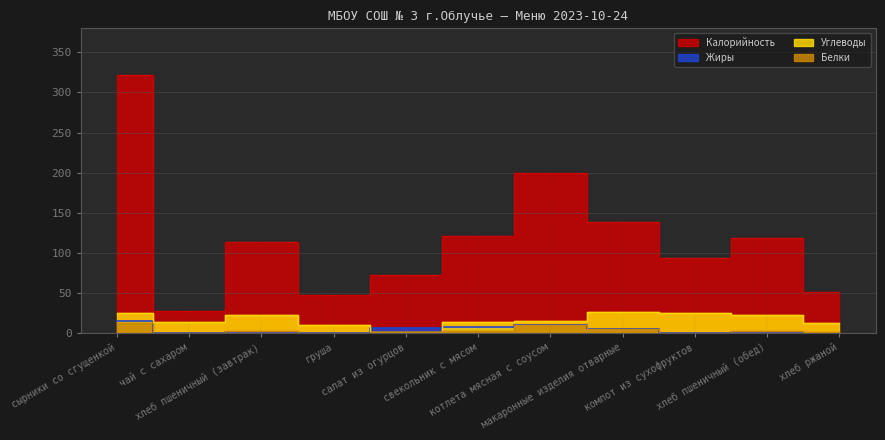

What is the sum of the Жиры values at хлеб пшеничный (обед) and свекольник с мясом?

8